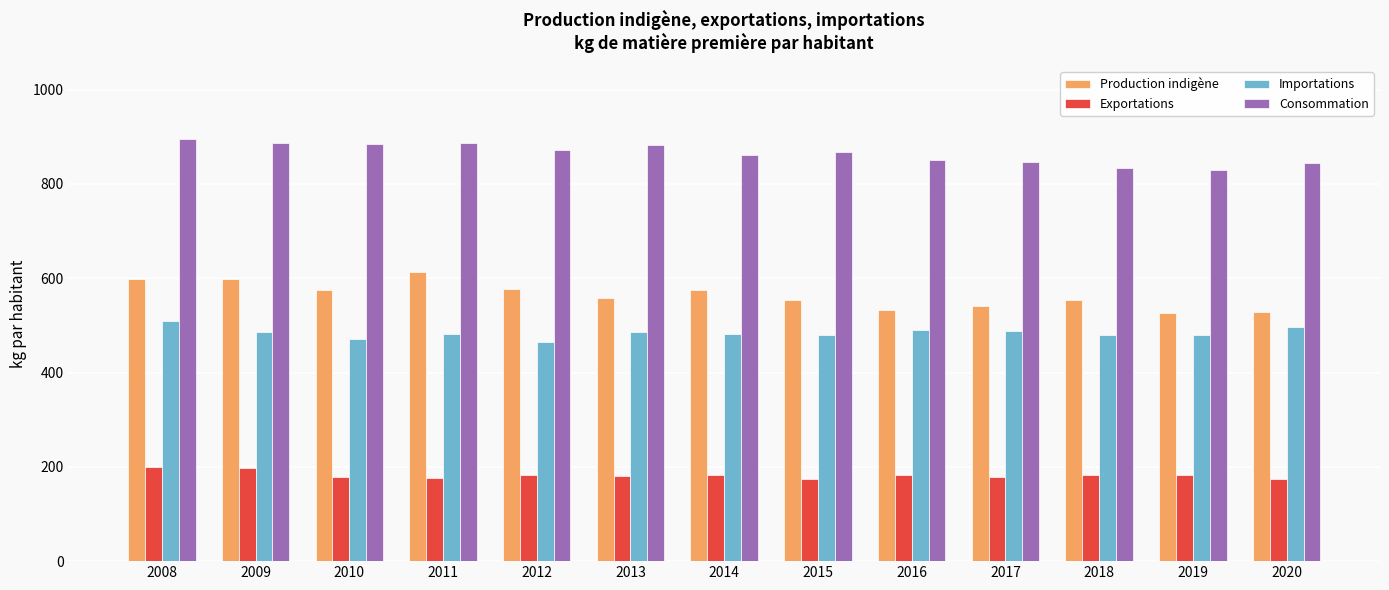

Is it true that Importations equals 681.4 at 2008?

False